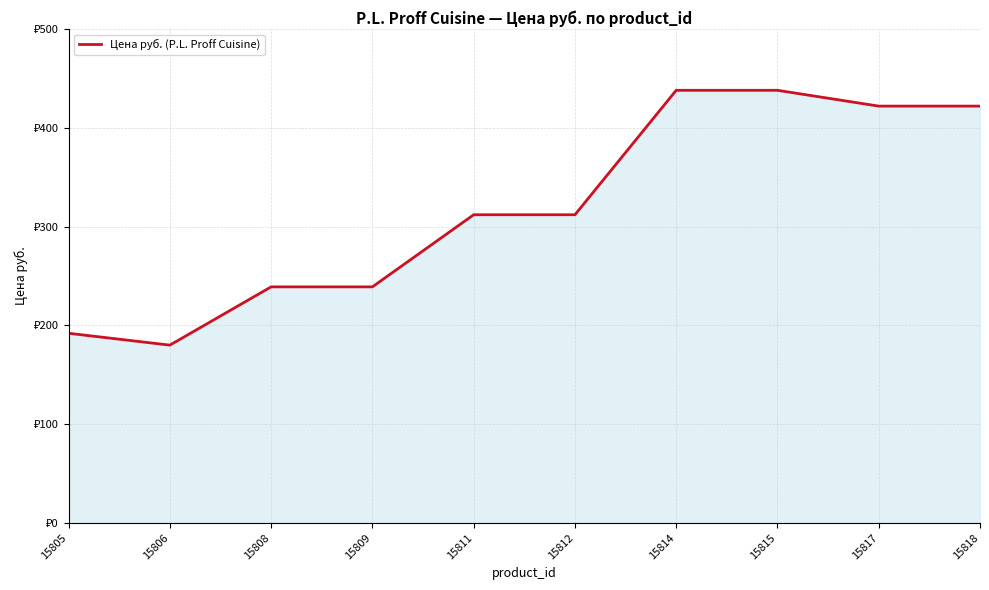

Does the chart display data point markers on the line(s)?

No